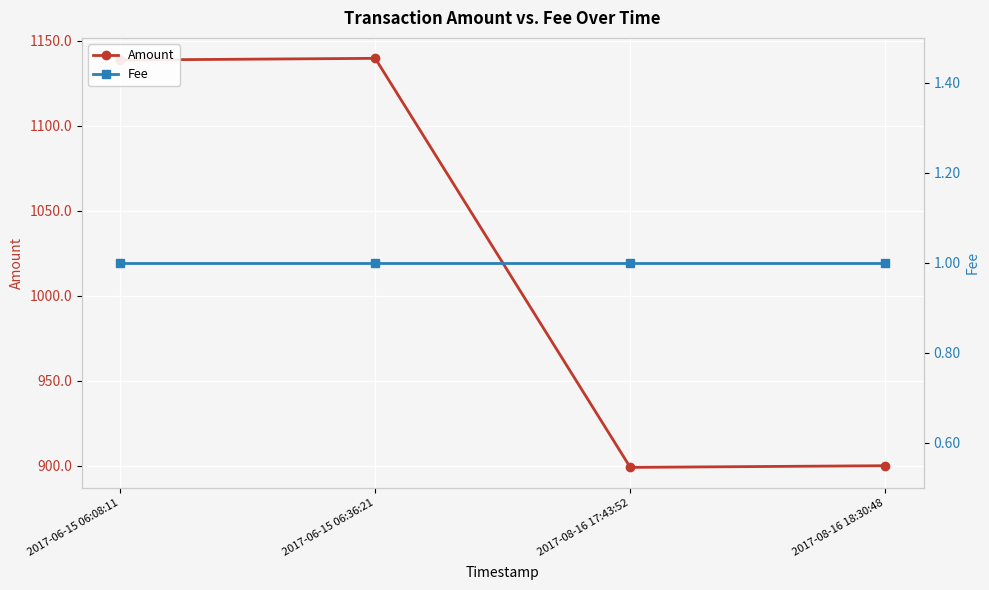

True or false: Fee has more than 2 points higher than both neighbors.

False